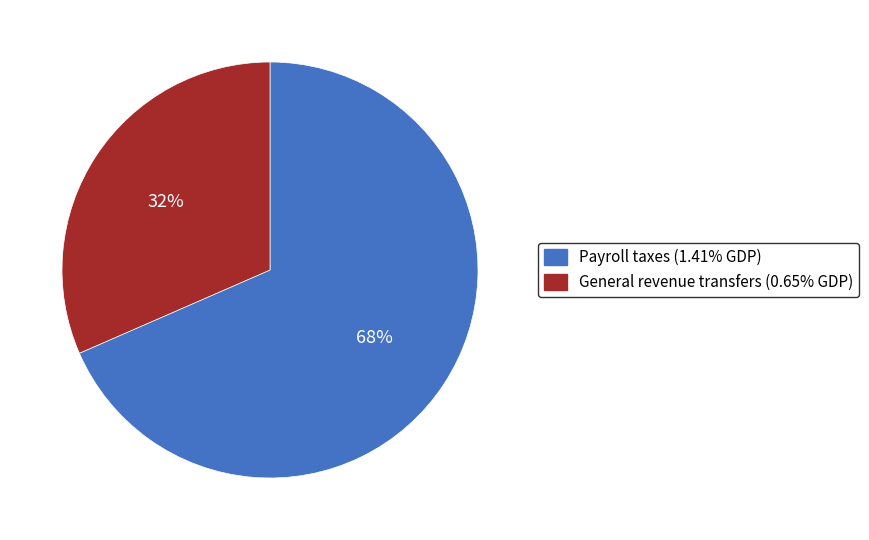

Do General revenue transfers (0.65% GDP) and Payroll taxes (1.41% GDP) together represent more than half of the pie?

Yes